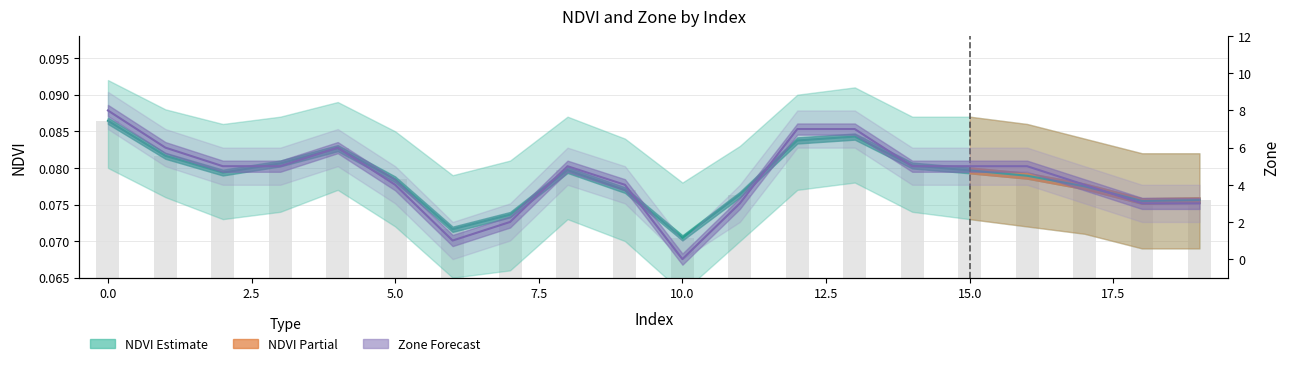

Rank the series at 14 from lowest to highest value.

NDVI, Zone